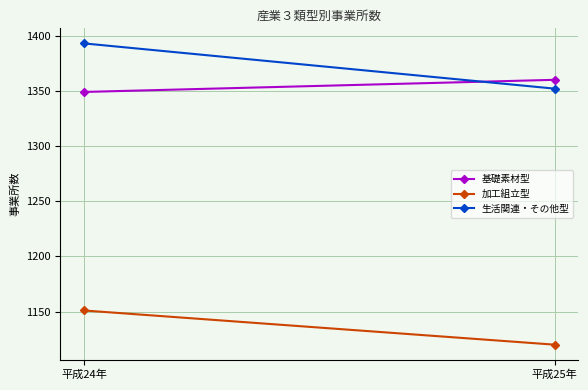

What is the difference between the maximum and minimum values in the 加工組立型 series?

31